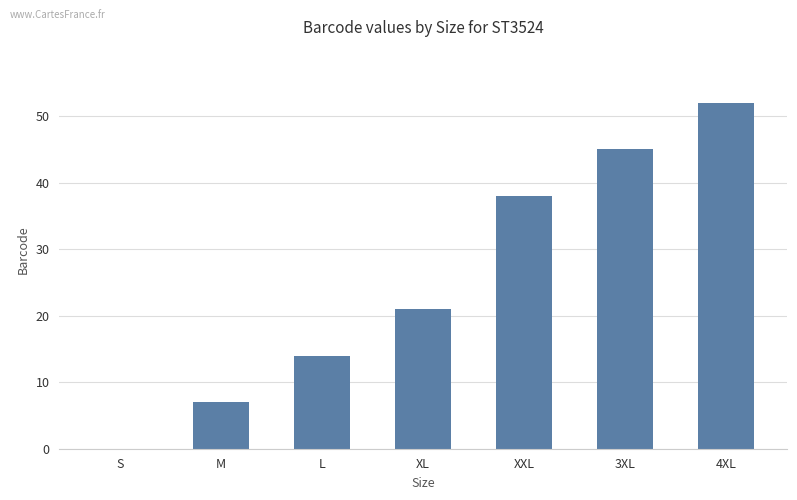

The chart shows a value of 7 at M. True or false?

True